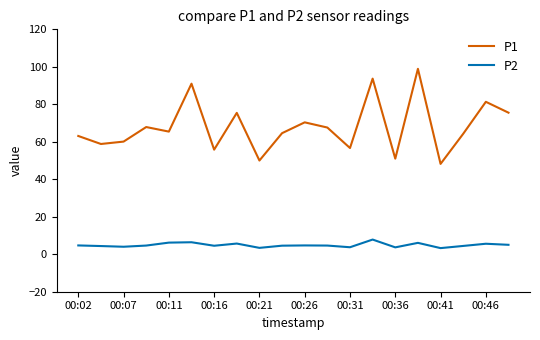

What is the difference between the maximum and minimum values in the P2 series?

4.6